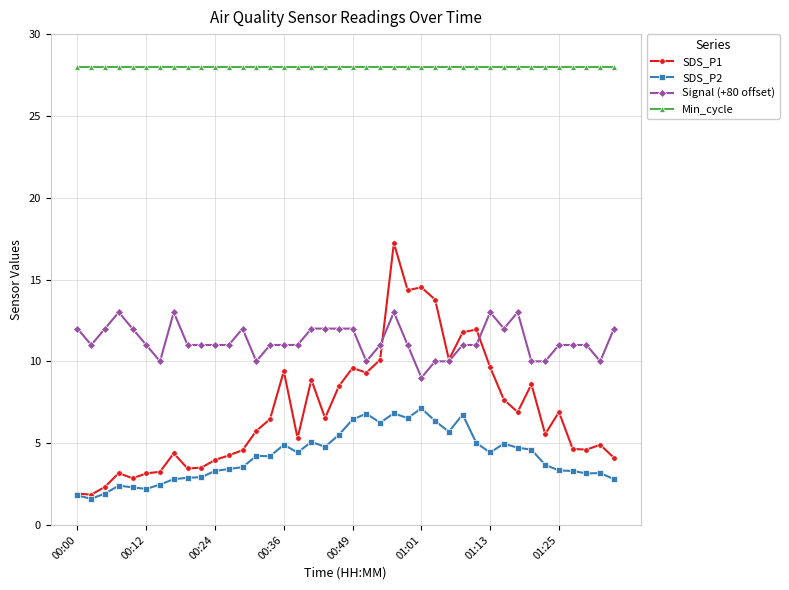

Does the chart have visible grid lines?

Yes